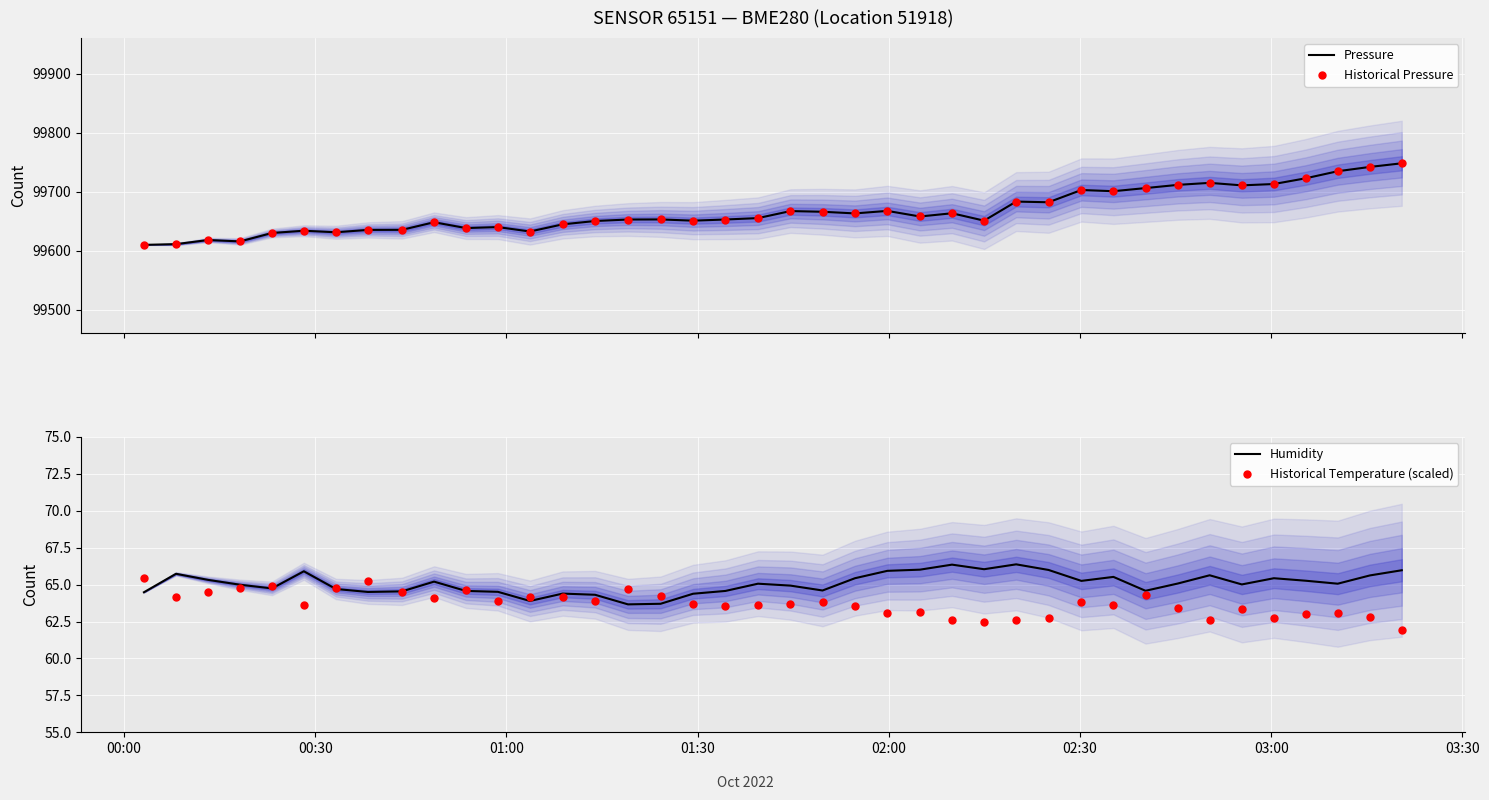

Which series contains the highest Y value?

Pressure